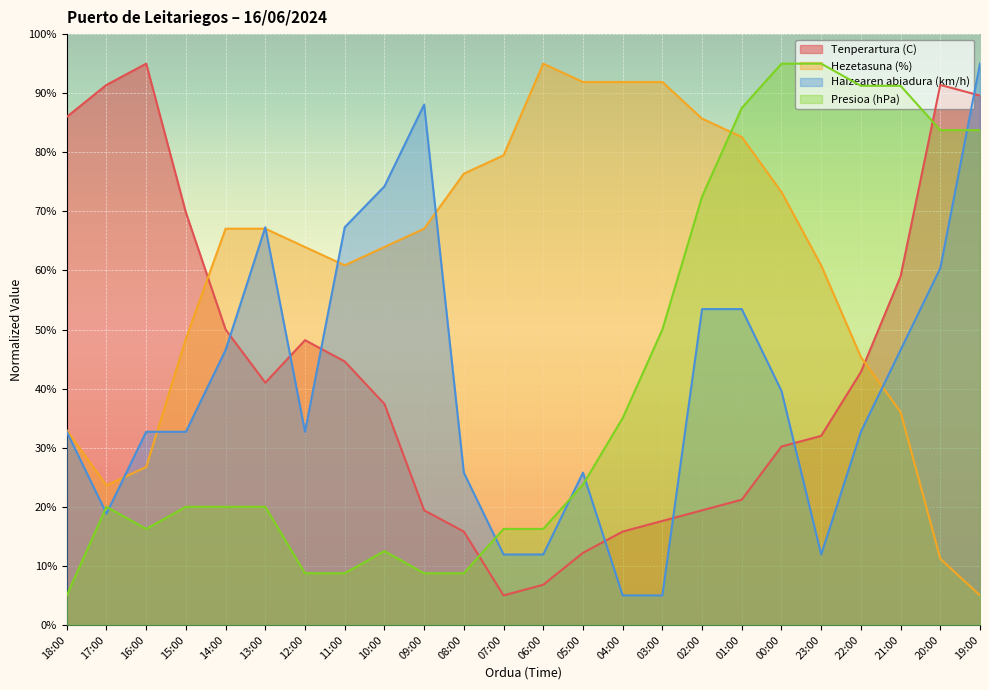

Which category has the lowest value in the Hezetasuna (%) series?

19:00